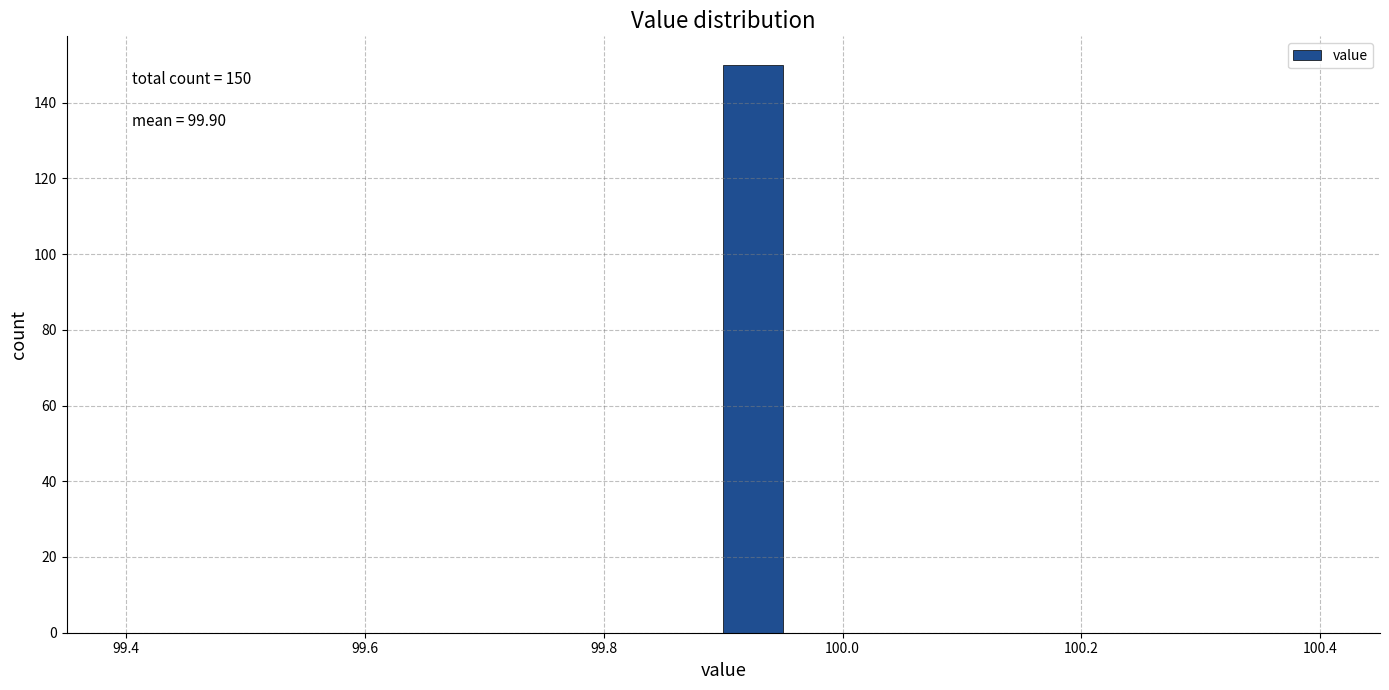

Read against the x-axis, roughly where is the centre of the tallest bar?

99.92